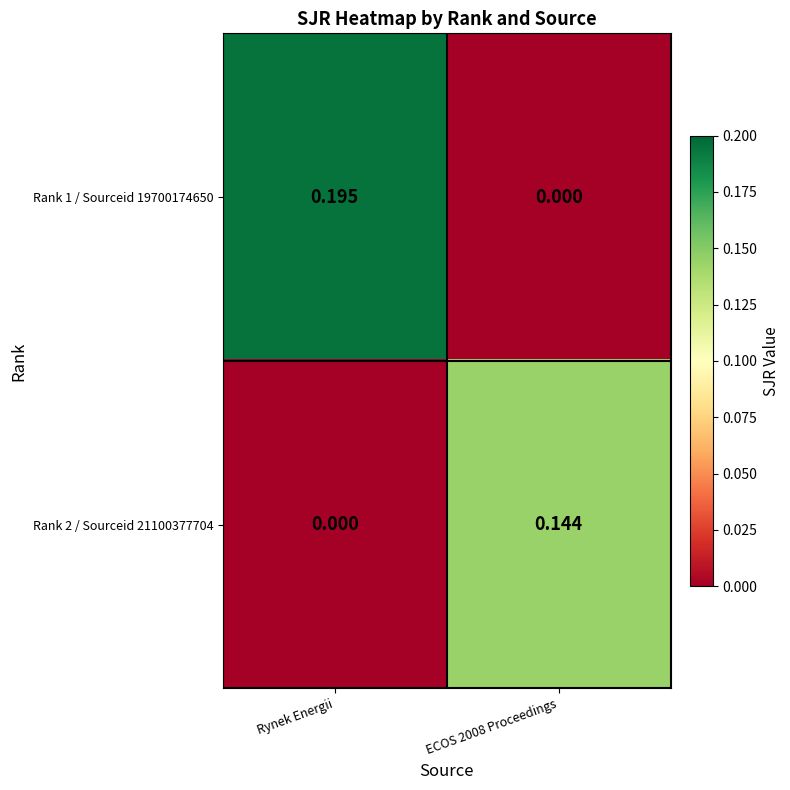

At which category is the sum across all series the highest?

Rynek Energii